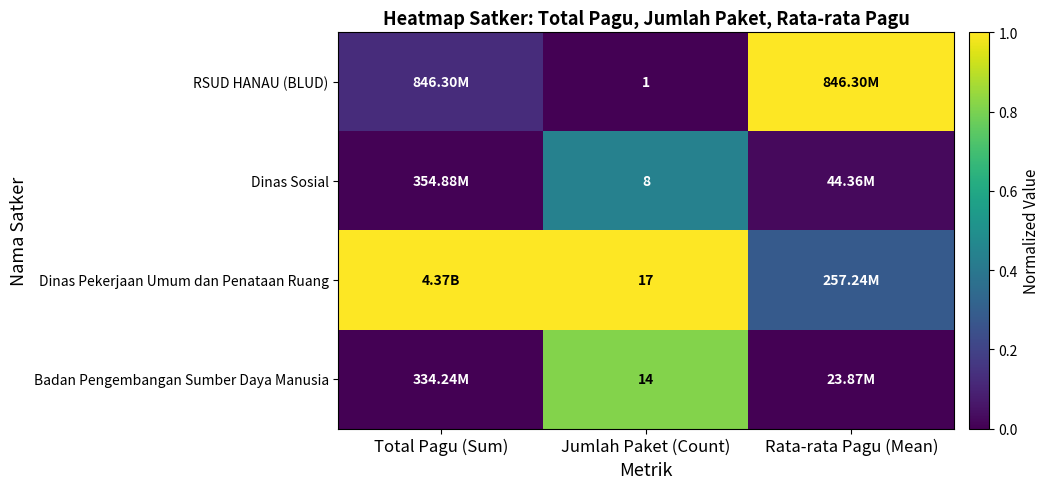

Rank the series at Jumlah Paket (Count) from highest to lowest value.

Dinas Pekerjaan Umum dan Penataan Ruang, Badan Pengembangan Sumber Daya Manusia, Dinas Sosial, RSUD HANAU (BLUD)